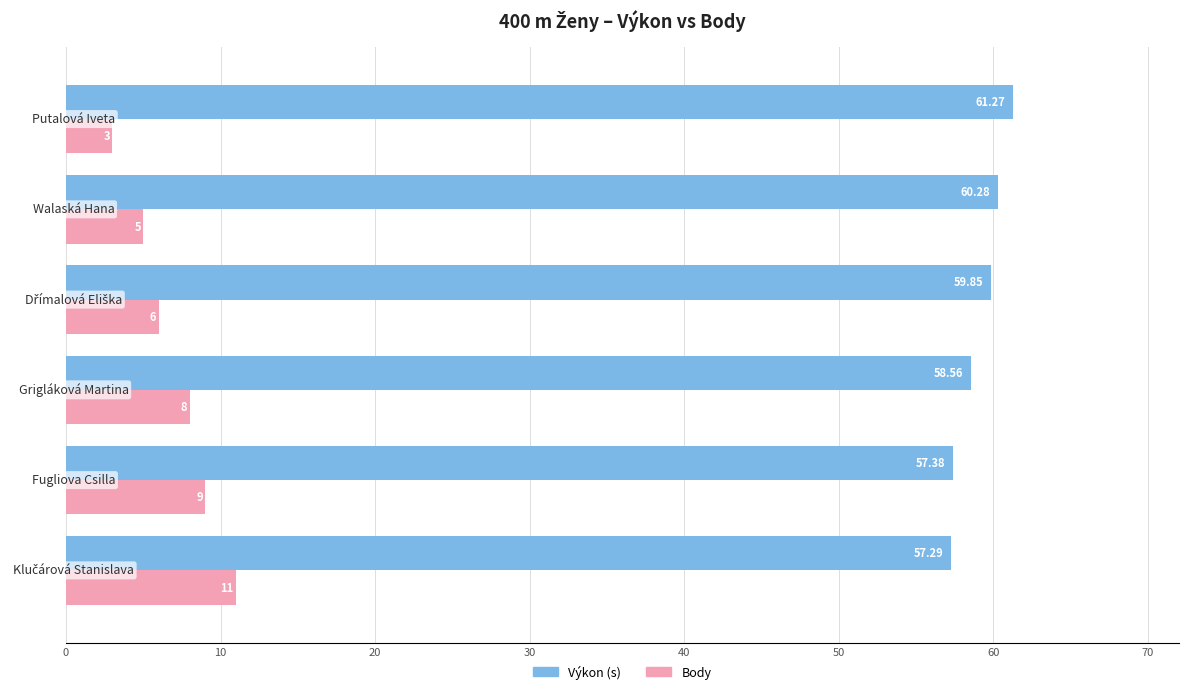

What is the smallest value displayed?

3.0